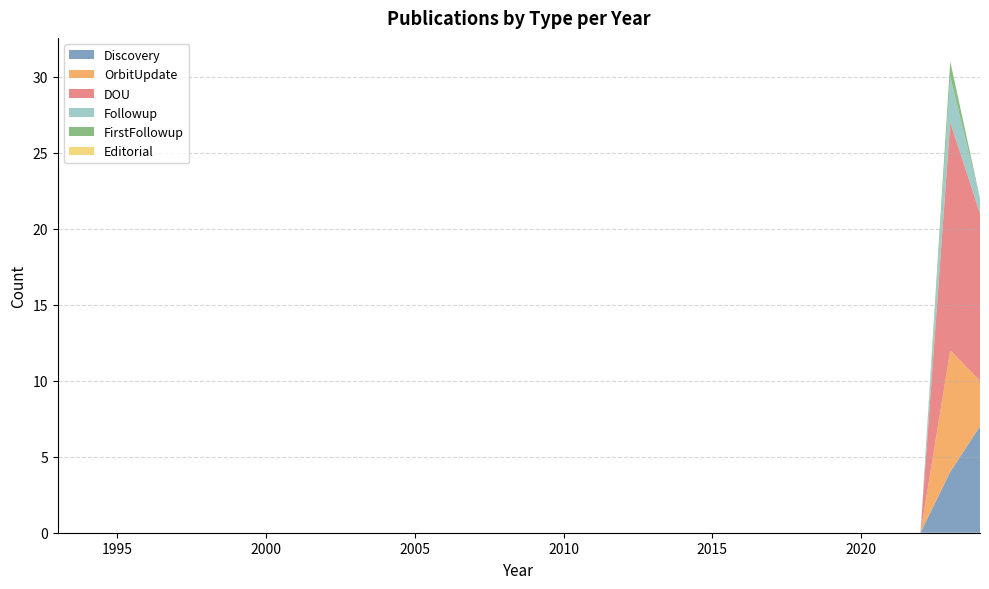

Which category has the lowest value across all series?

1993